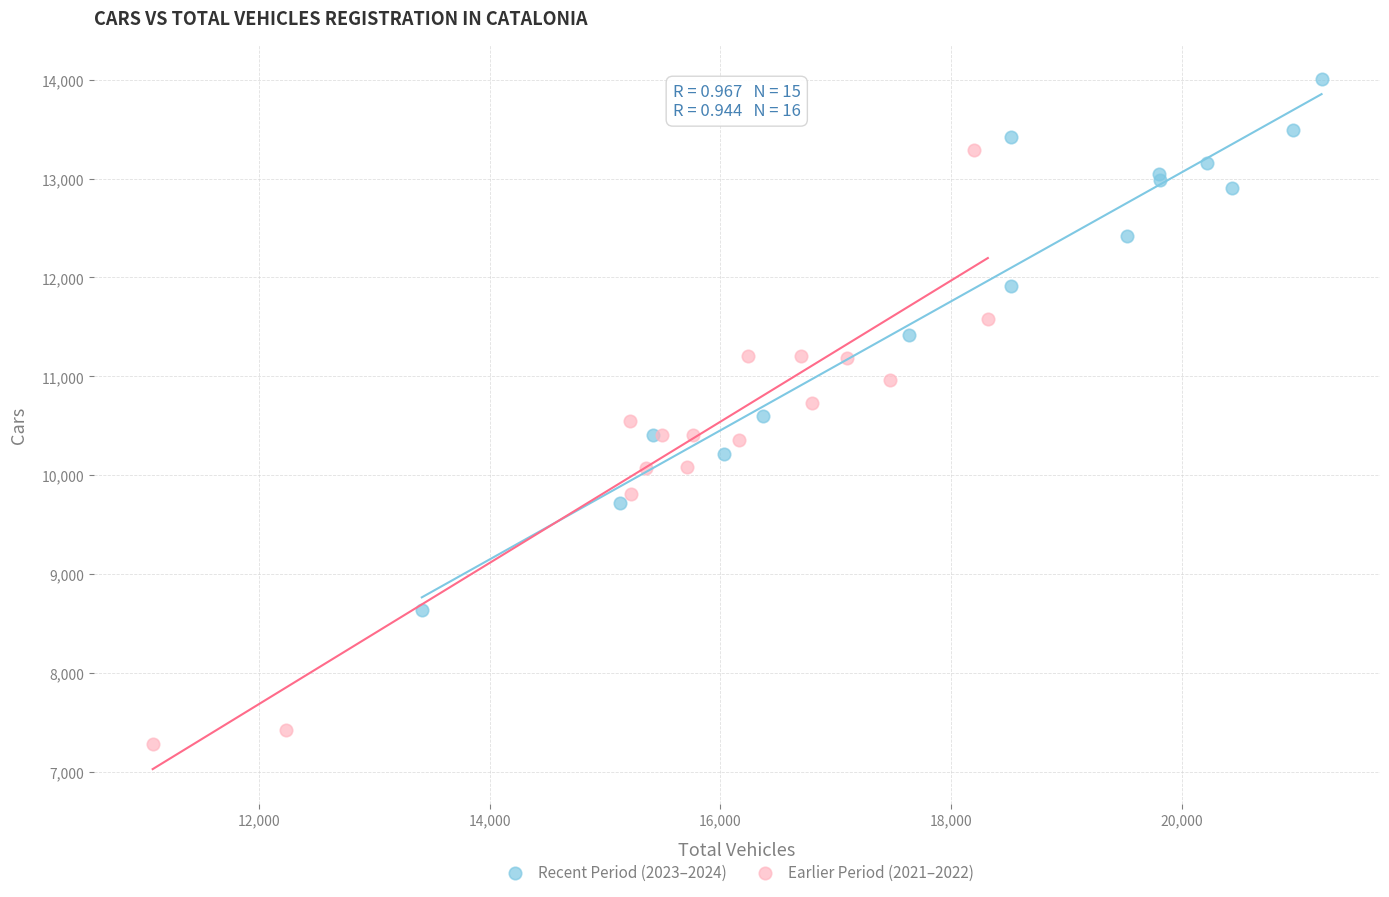

Which series contains the highest Y value?

Recent Period (2023–2024)